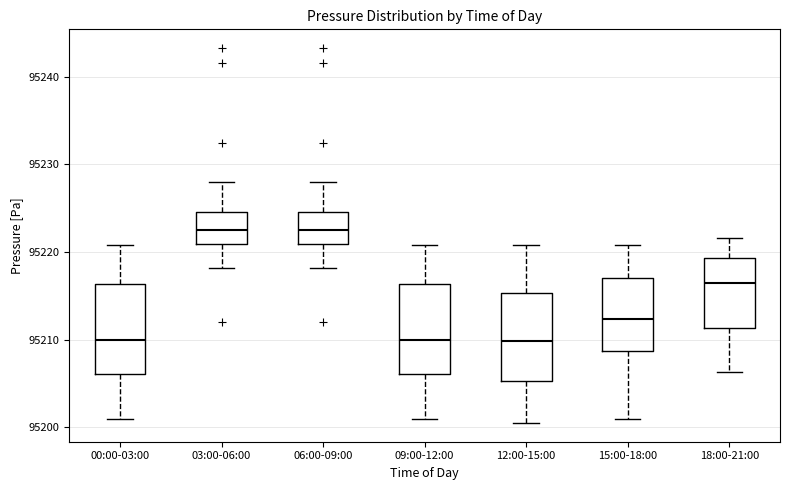

Reading left to right, read every box against the y-axis: the position of its median line, the range the box covers, and the ends of its whiskers. The values are not printed on the chart, so give them approximately, as read against the axis.

00:00-03:00: median 95210, box 95206 to 95216, whiskers 95201 to 95221
03:00-06:00: median 95223, box 95221 to 95225, whiskers 95218 to 95228
06:00-09:00: median 95223, box 95221 to 95225, whiskers 95218 to 95228
09:00-12:00: median 95210, box 95206 to 95216, whiskers 95201 to 95221
12:00-15:00: median 95210, box 95205 to 95215, whiskers 95201 to 95221
15:00-18:00: median 95212, box 95209 to 95217, whiskers 95201 to 95221
18:00-21:00: median 95216, box 95211 to 95219, whiskers 95206 to 95222